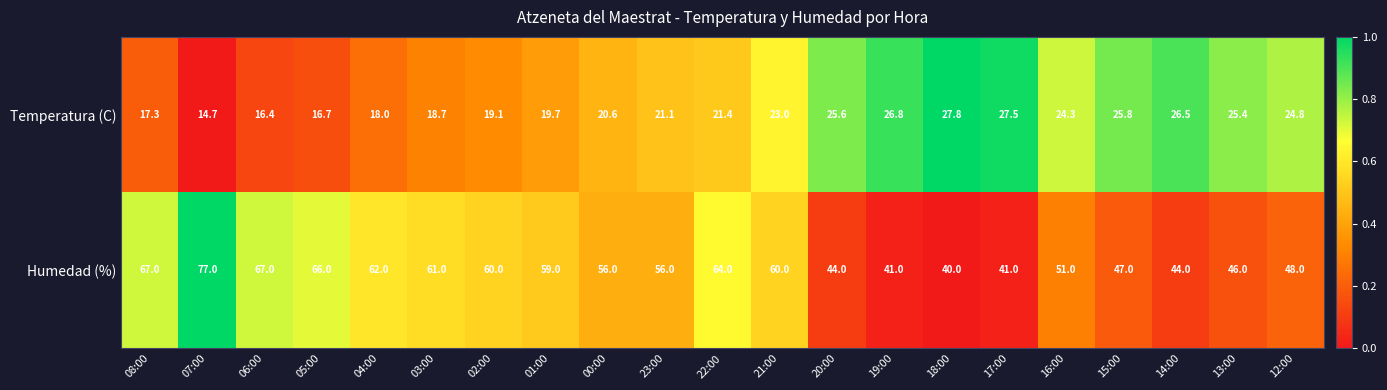

Rank the series by their maximum value, from lowest to highest.

Temperatura (C), Humedad (%)